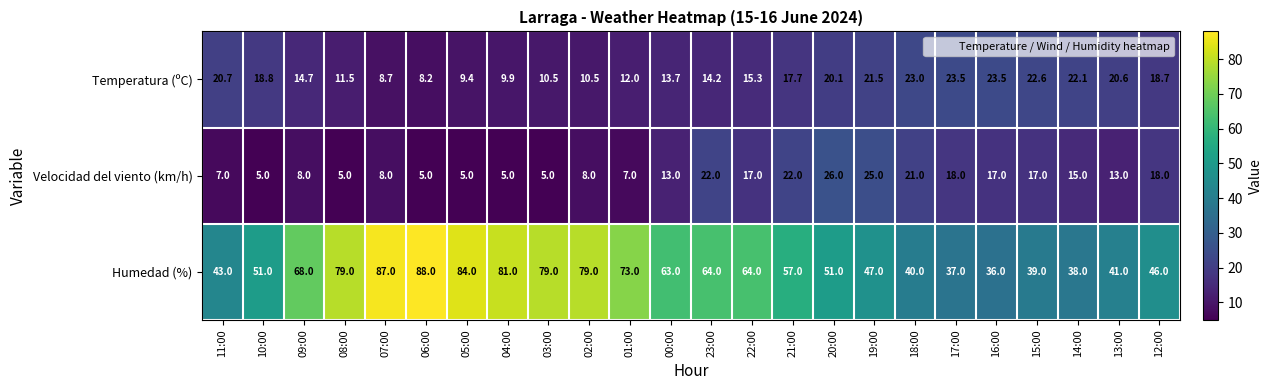

What is the sum of the Temperatura (ºC) values at 05:00 and 04:00?

19.3